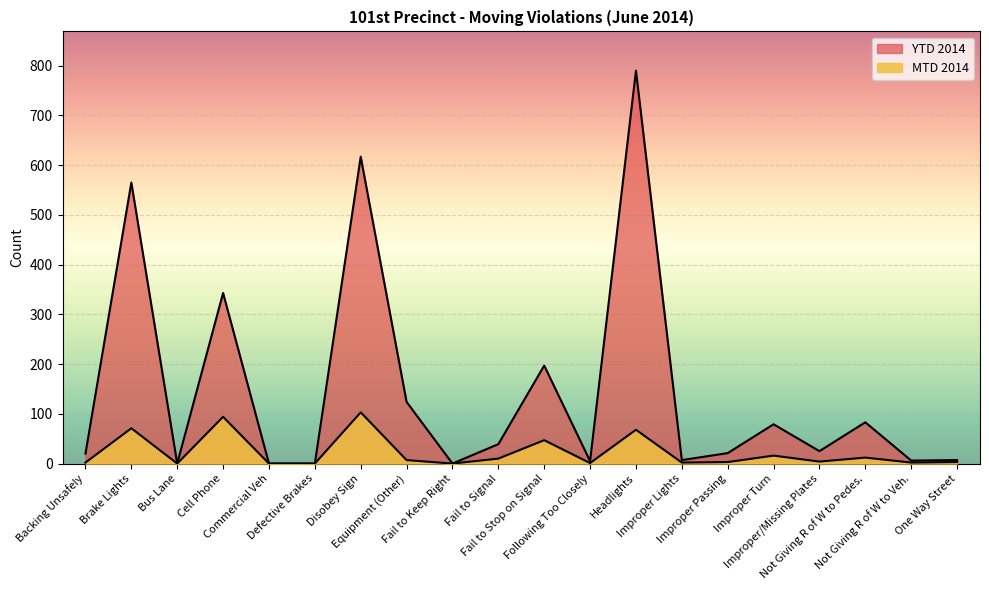

What is the difference between the maximum and minimum values in the MTD 2014 series?

103